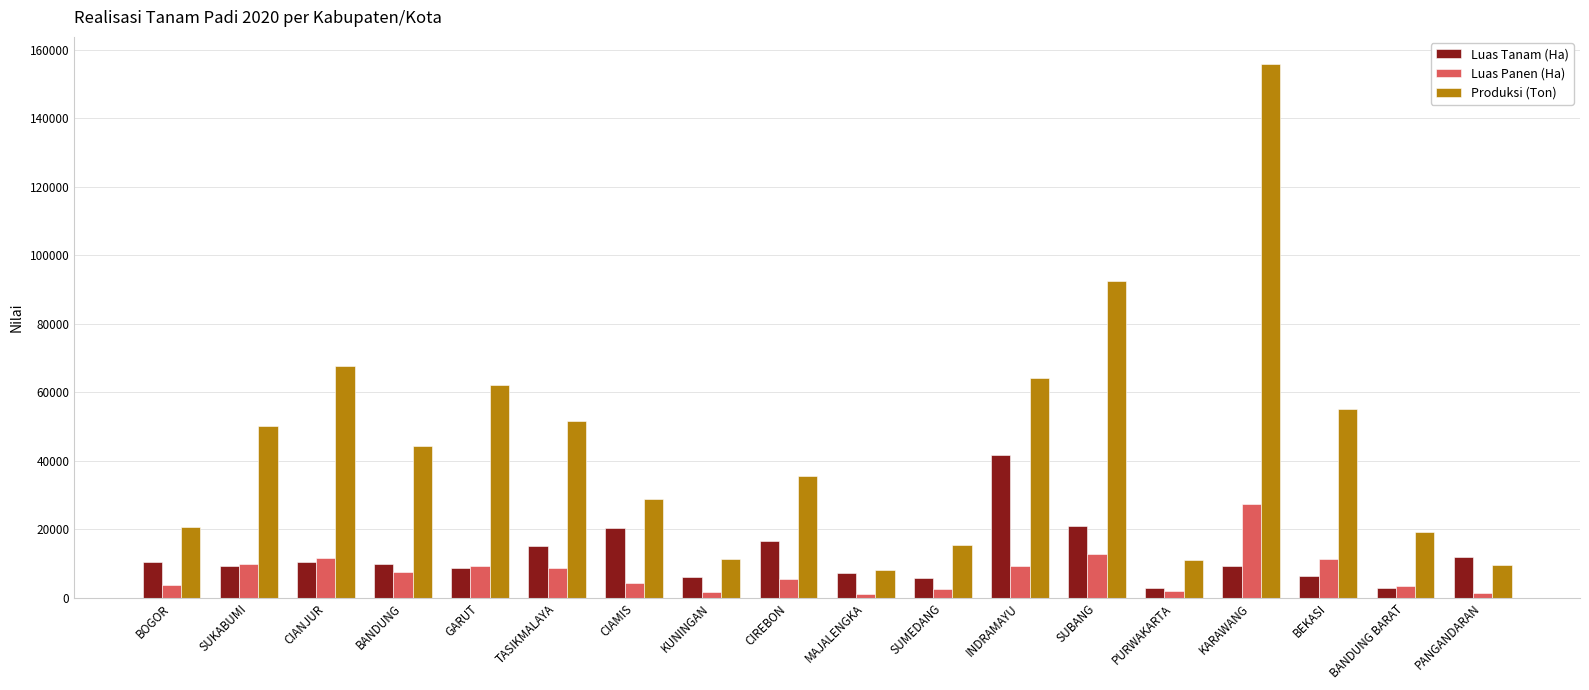

Between MAJALENGKA and KARAWANG, which series saw the biggest shift?

Produksi (Ton)